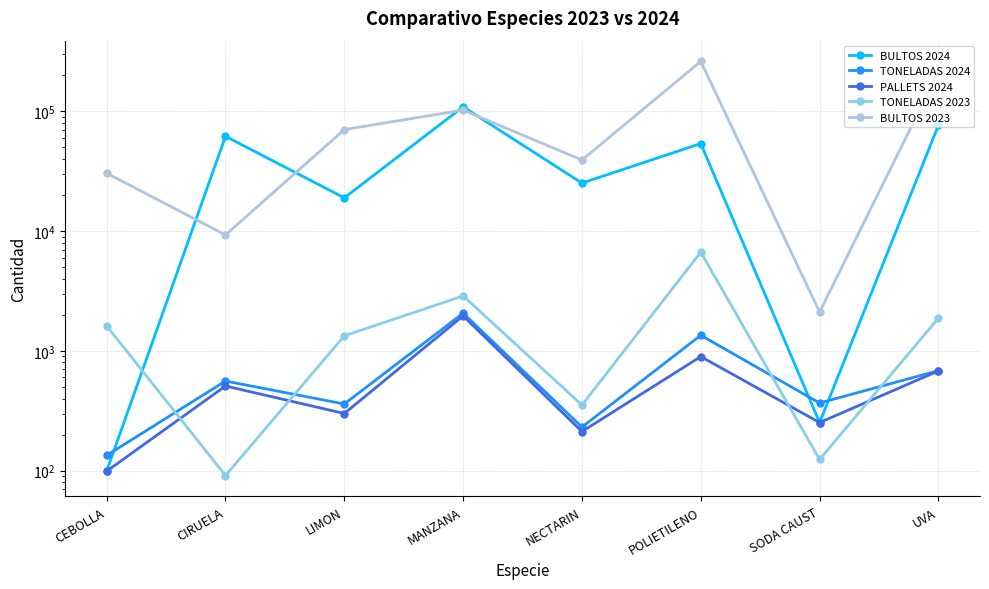

True or false: BULTOS 2024 and PALLETS 2024 cross at least once.

False